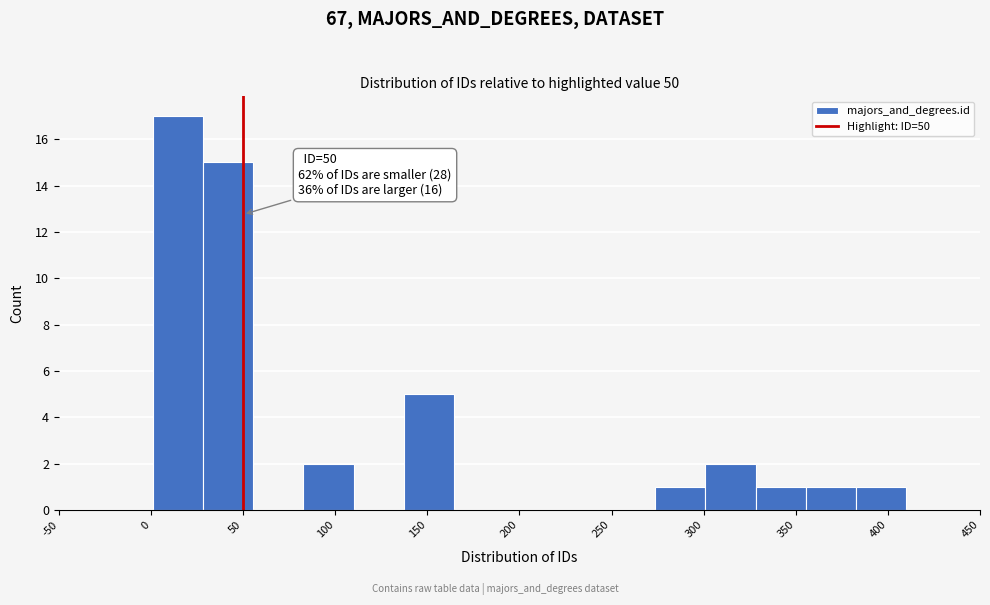

Over which range of the x-axis is the bar tallest?

0 to 30